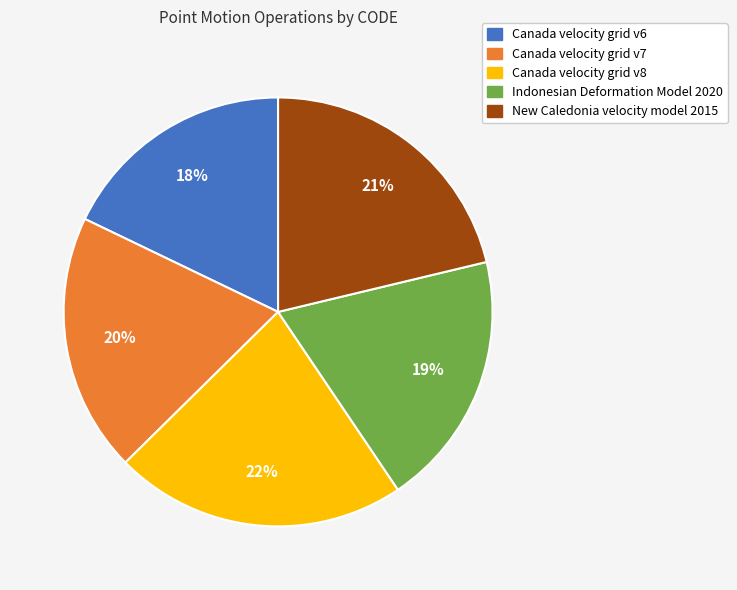

What is the smallest slice in the pie chart?

Canada velocity grid v6